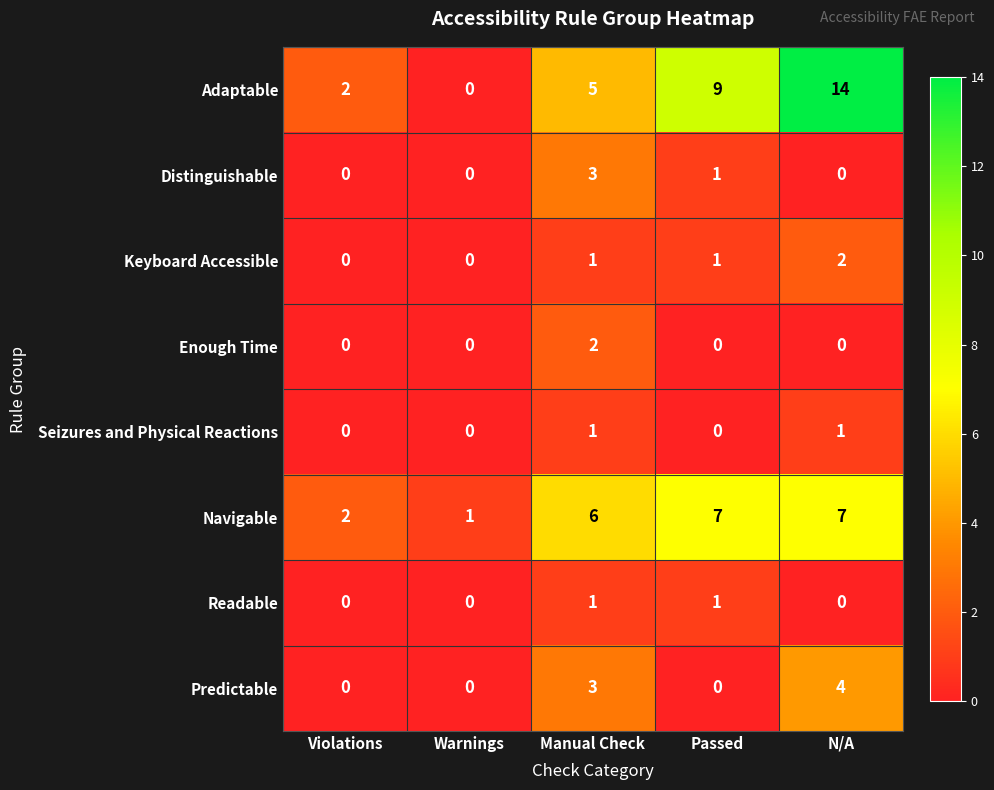

How many values in Distinguishable are above zero?

2